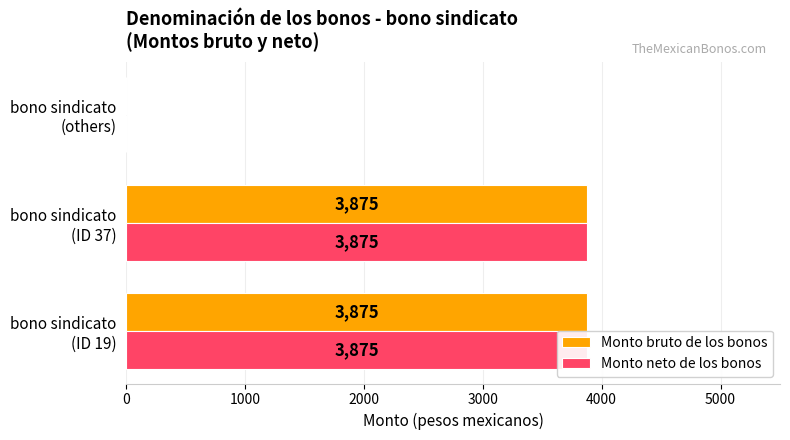

What is the average value of the Monto bruto de los bonos series?

2583